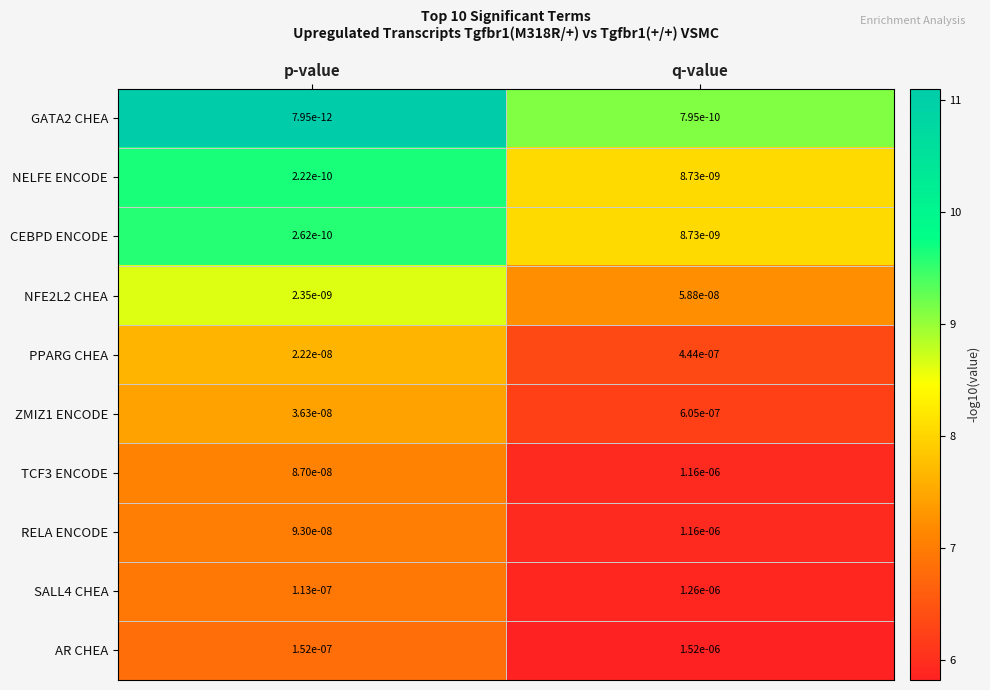

How many series are shown in this chart?

10